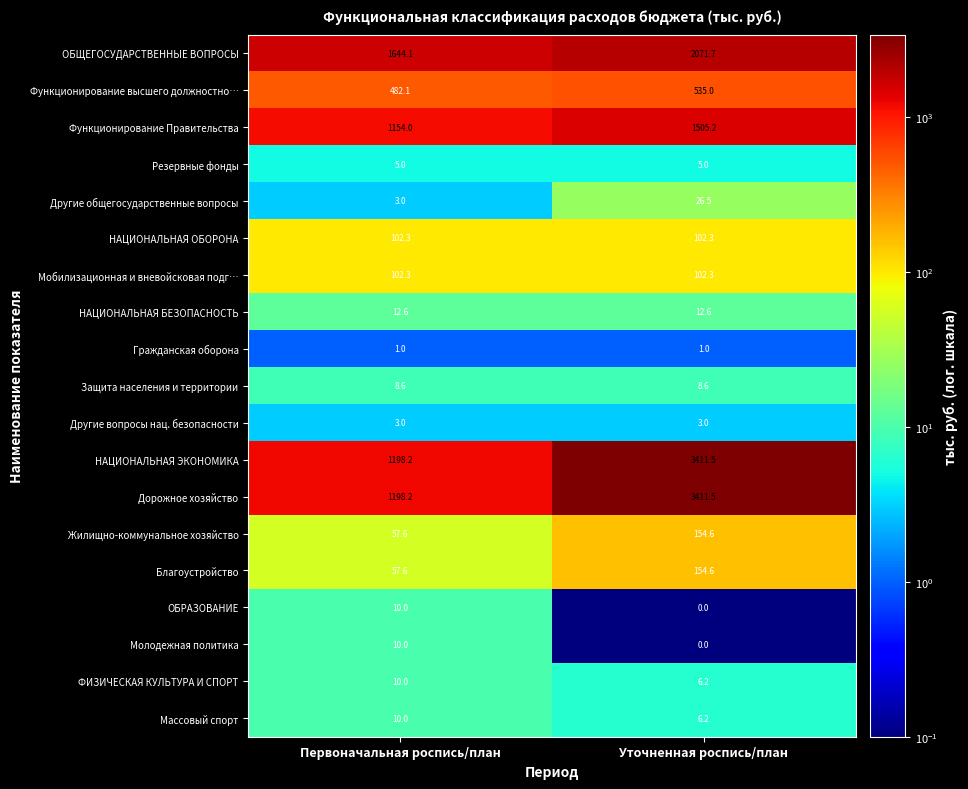

What is the minimum value for Функционирование высшего должностно…?

482.1